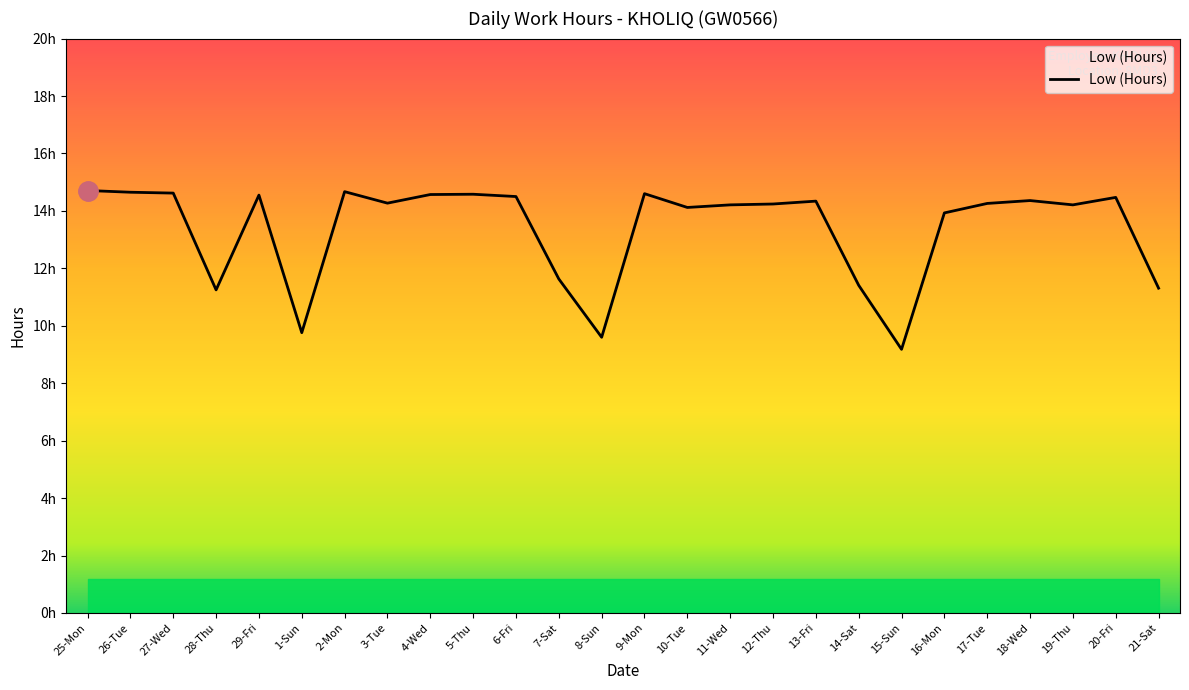

How many data points are less than 14?

8